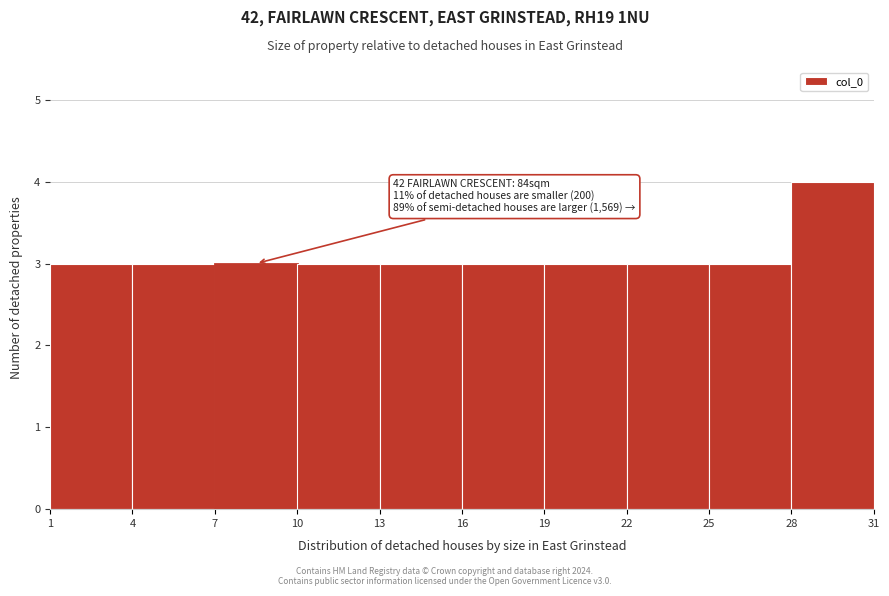

Over which range of the x-axis is the bar tallest?

28 to 31